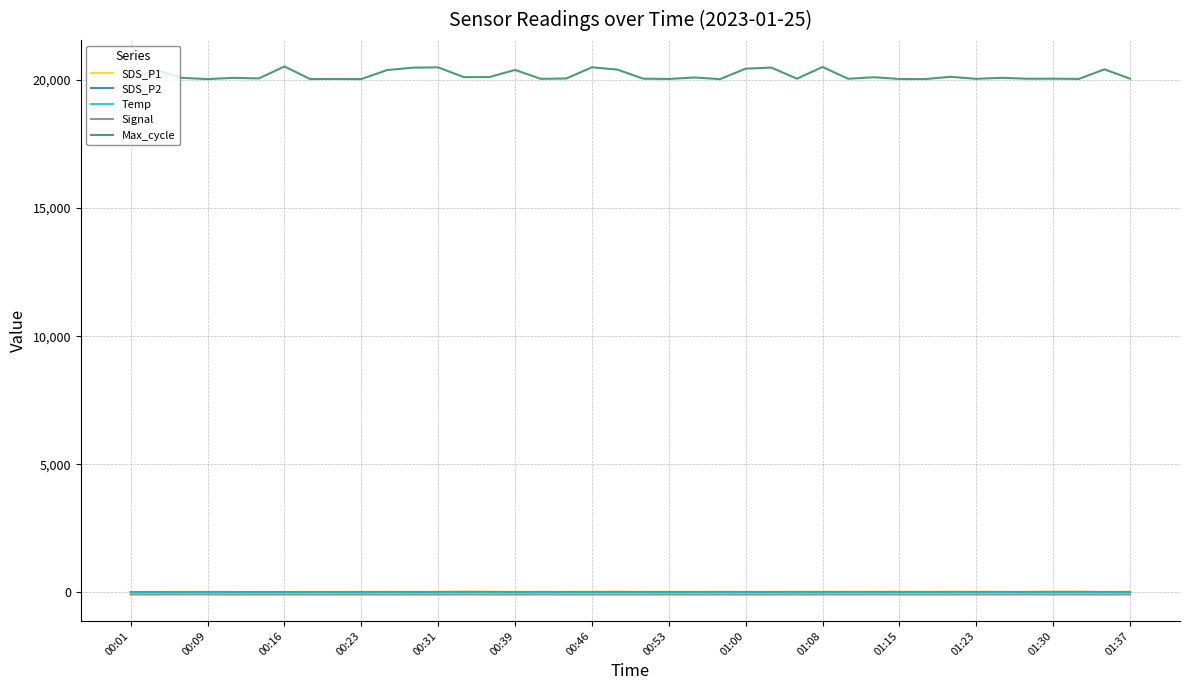

True or false: Max_cycle and SDS_P1 intersect in this chart.

False